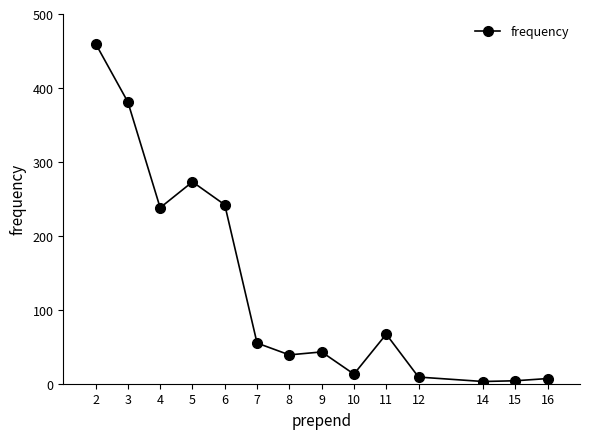

How many interior local peaks (higher than both neighbors) does the data have?

3